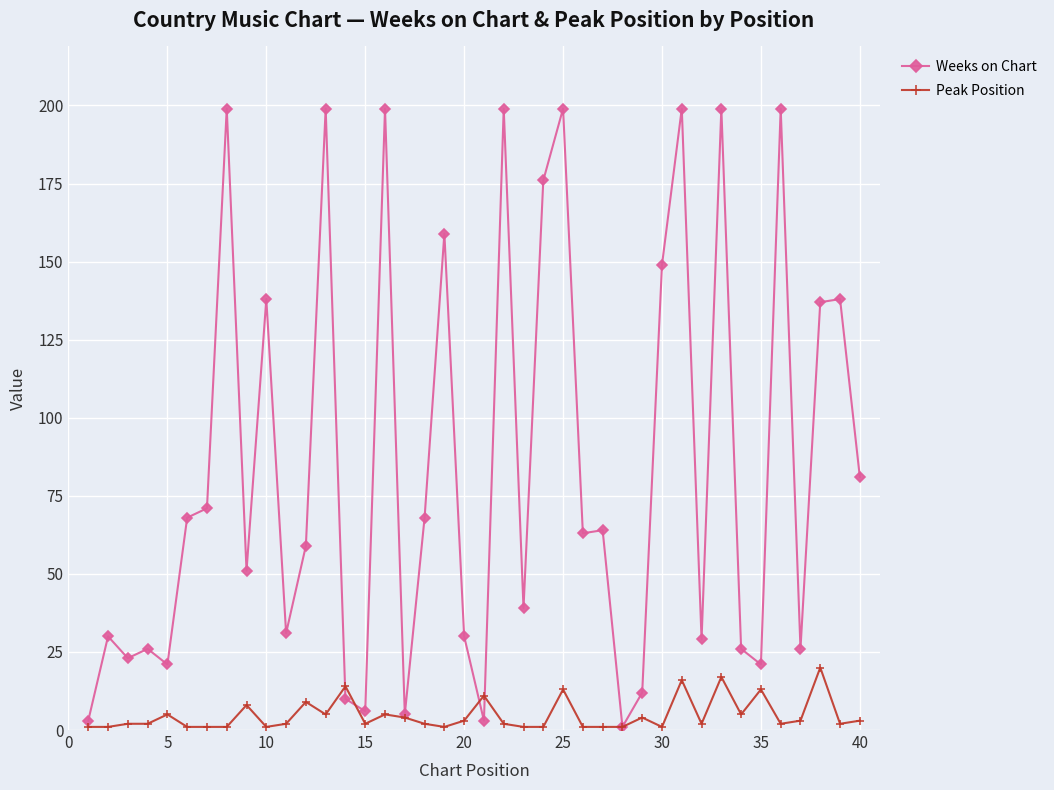

How many series are shown in this chart?

2